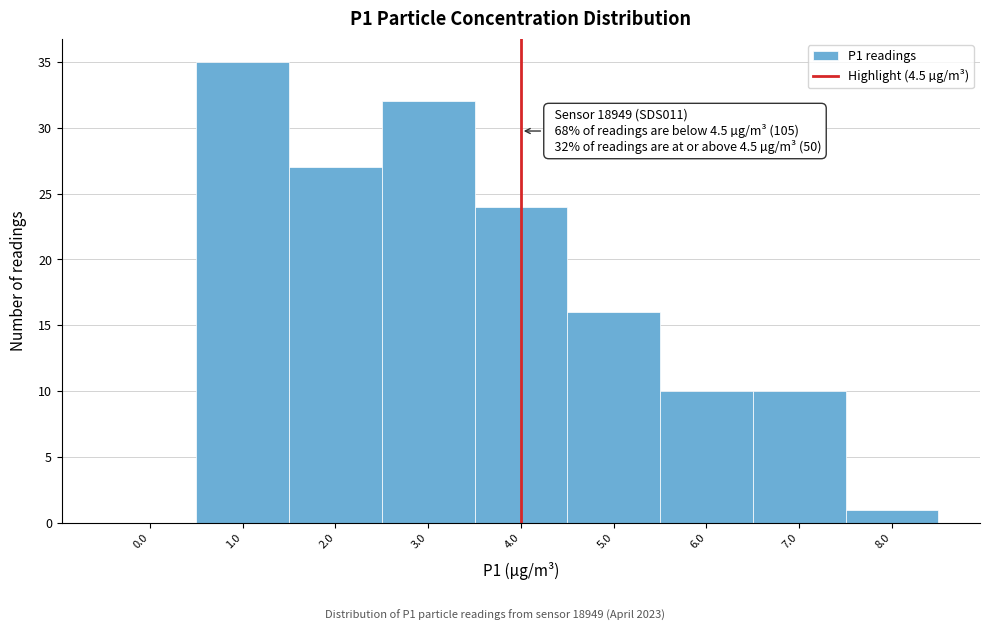

Reading left to right, what are all the values shown in this chart?

0.0=0	1.0=35	2.0=27	3.0=32	4.0=24	5.0=16	6.0=10	7.0=10	8.0=1